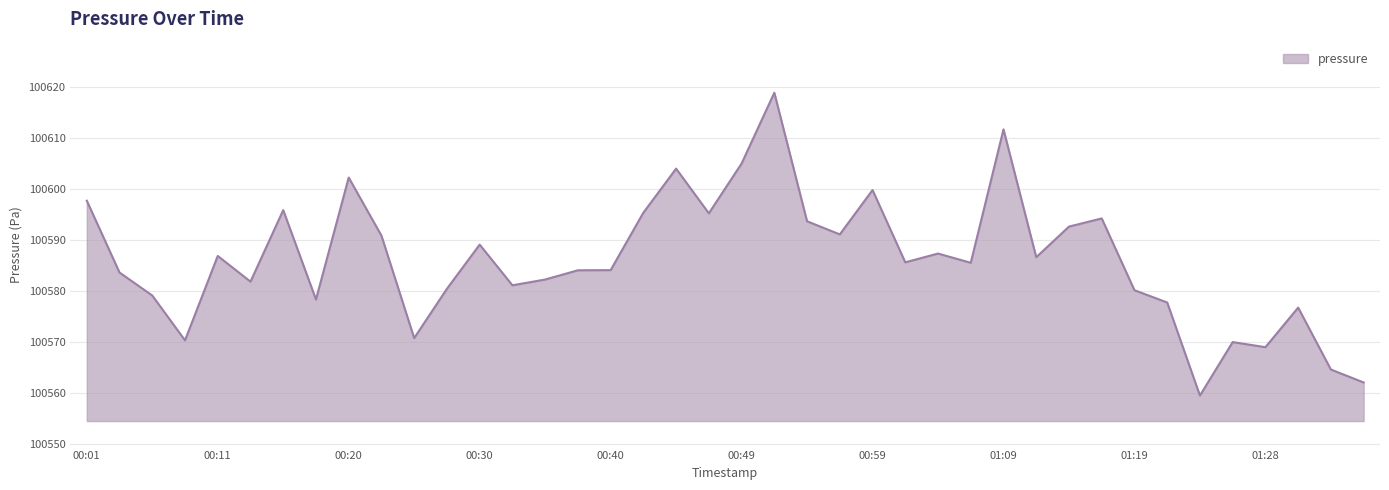

What is the difference between the maximum and minimum values?

59.3